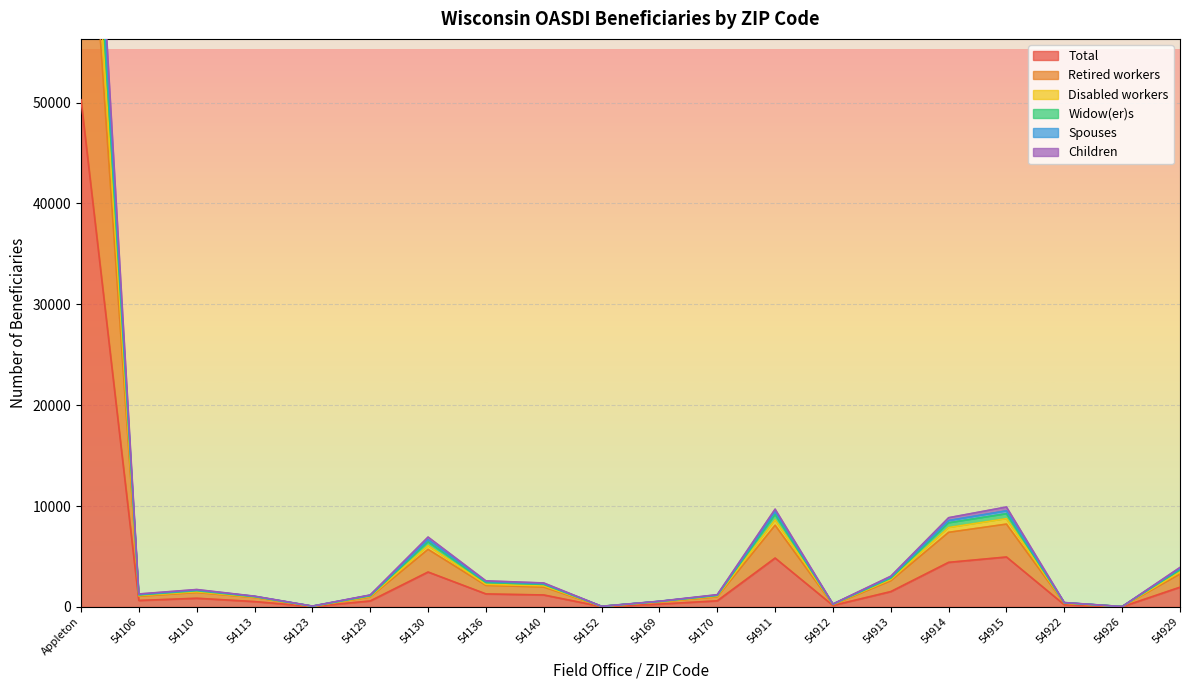

True or false: Disabled workers and Retired workers intersect in this chart.

False